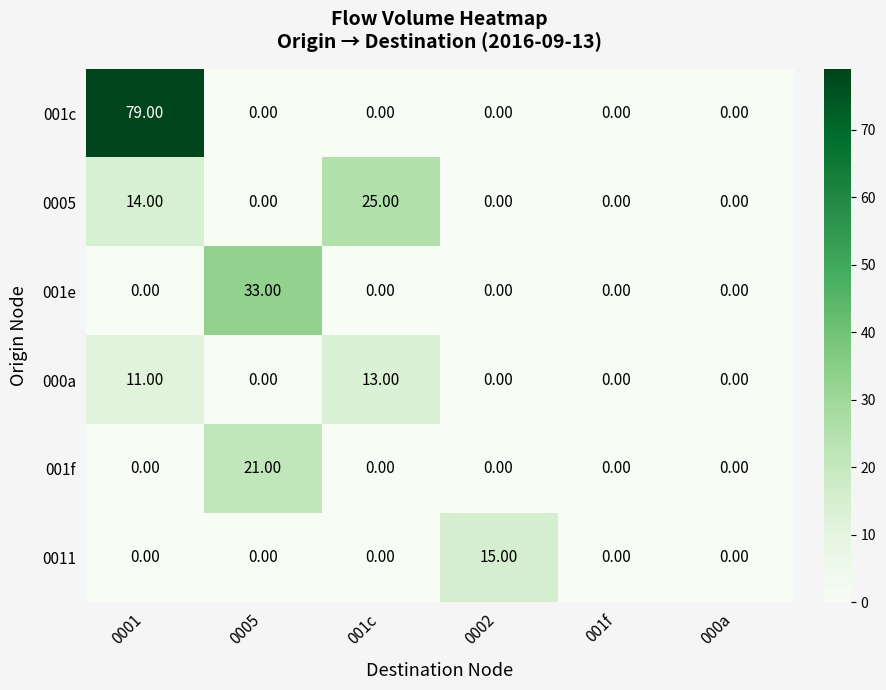

What is the sum of the 000a values at 001c and 001f?

13